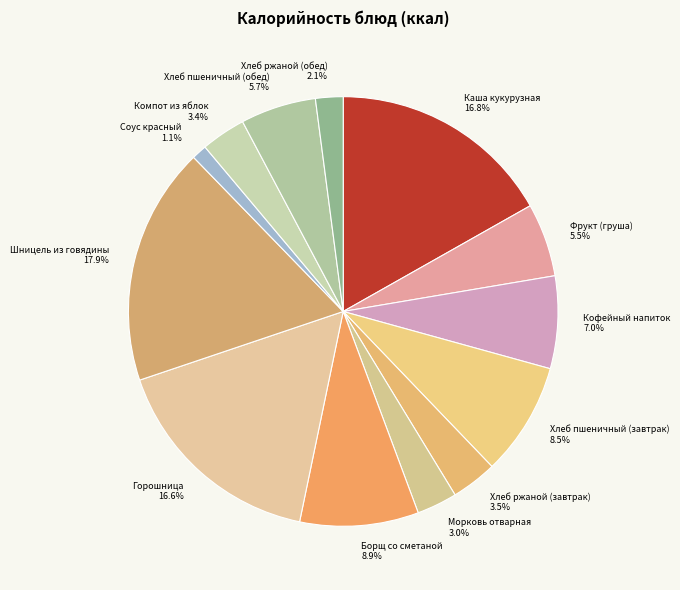

To the nearest percent, what is the difference between the Фрукт (груша) and Каша кукурузная slice percentages?

11%